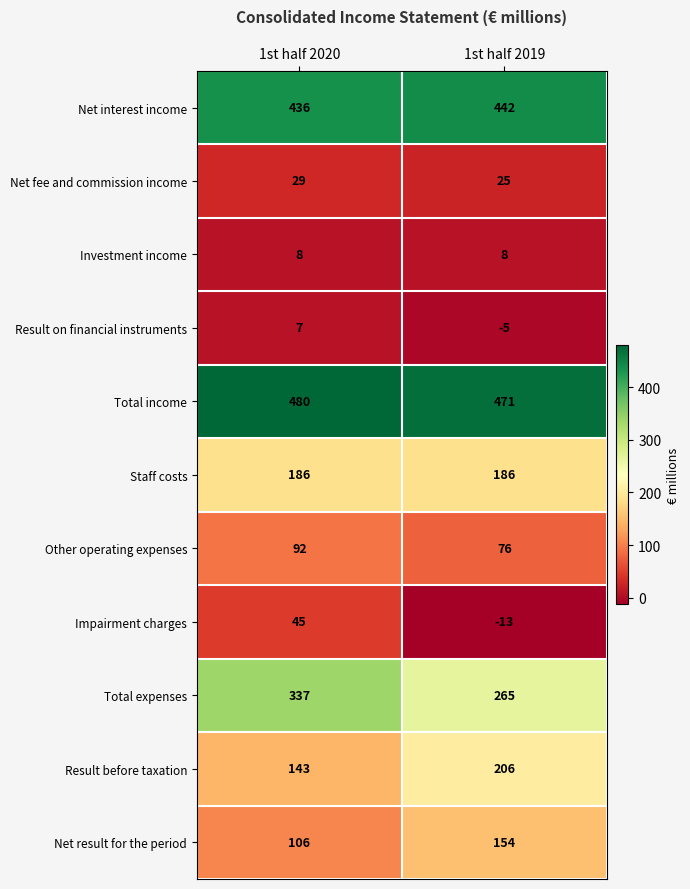

The Result on financial instruments series shows -5 at 1st half 2019. True or false?

True